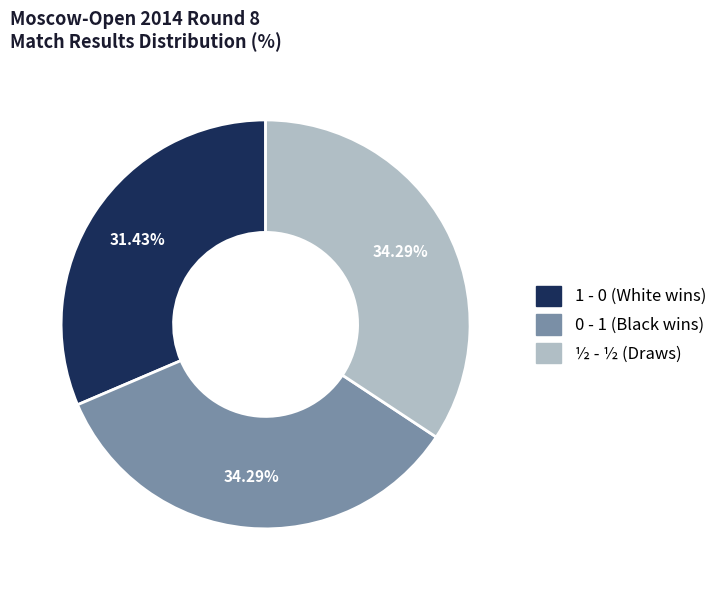

To the nearest percent, what portion does 1 - 0 represent?

31%